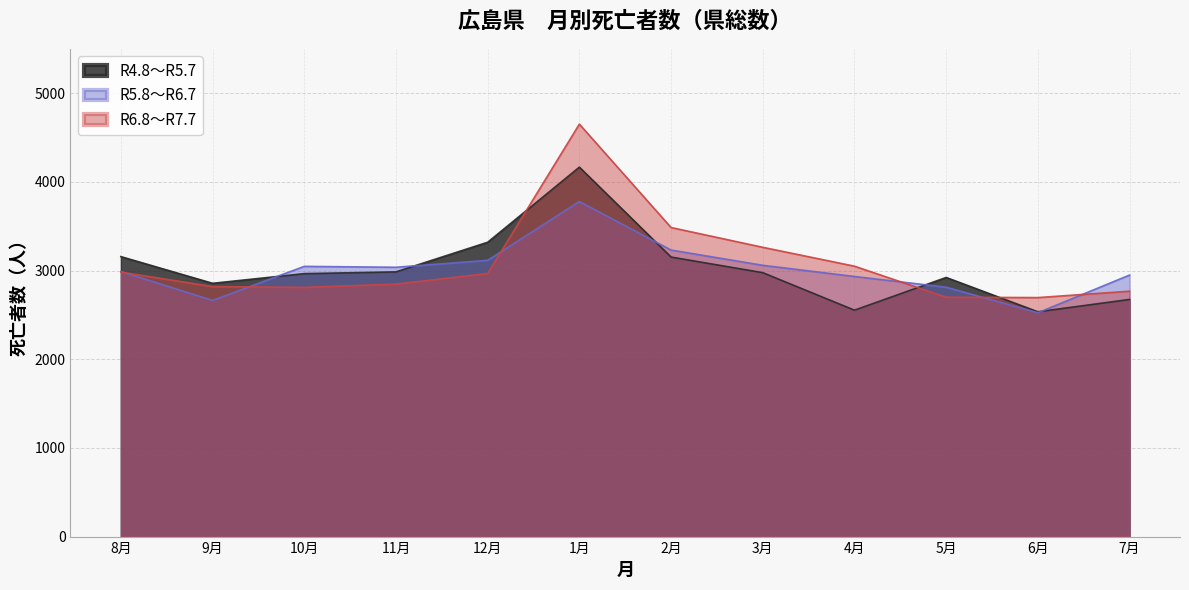

Which series ends up on top after the final intersection of R5.8～R6.7 and R4.8～R5.7?

R5.8～R6.7